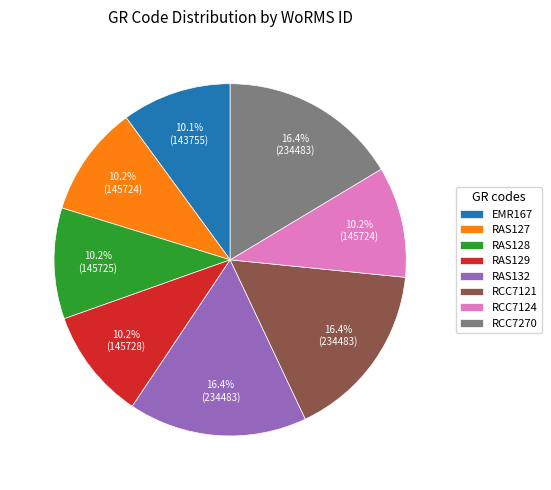

What is the ratio of the value at RCC7124 to the value at RCC7121?

0.6